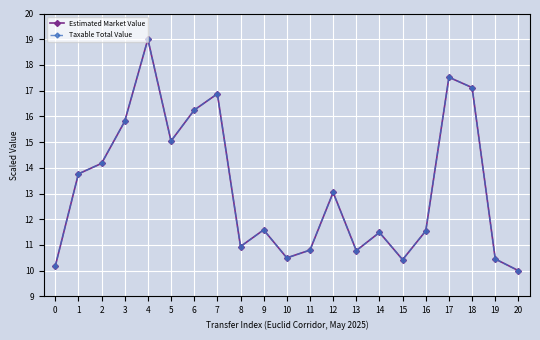

Is this an area chart (filled region under the line)?

No